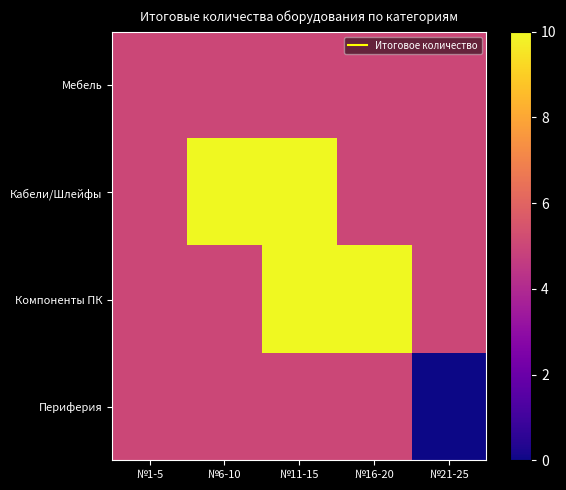

Reading left to right, list all the values displayed in this chart.

Мебель: №1-5=5	№6-10=5	№11-15=5	№16-20=5	№21-25=5
Кабели/Шлейфы: №1-5=5	№6-10=10	№11-15=10	№16-20=5	№21-25=5
Компоненты ПК: №1-5=5	№6-10=5	№11-15=10	№16-20=10	№21-25=5
Периферия: №1-5=5	№6-10=5	№11-15=5	№16-20=5	№21-25=0